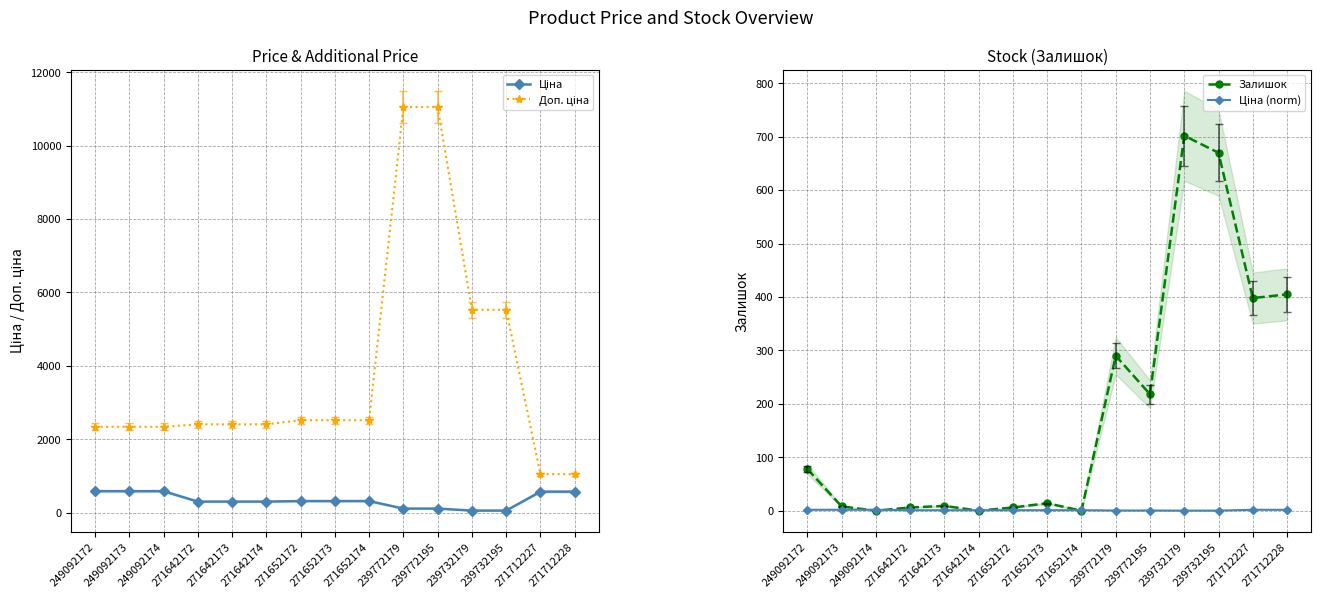

Rank the categories by Ціна value from lowest to highest.

239732179, 239732195, 239772179, 239772195, 271642172, 271642173, 271642174, 271652172, 271652173, 271652174, 271712227, 271712228, 249092172, 249092173, 249092174